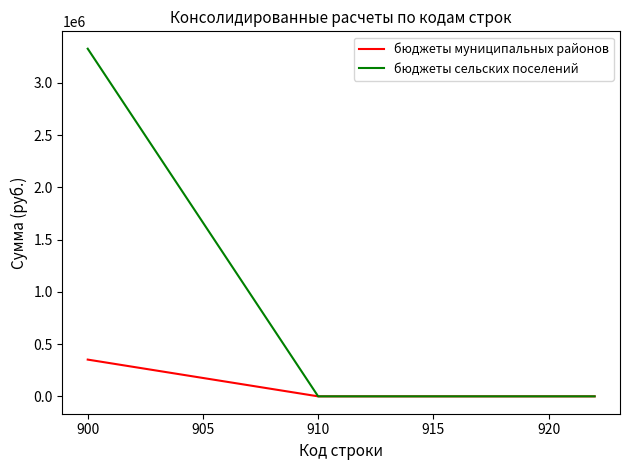

Rank the series by their maximum value, from highest to lowest.

бюджеты сельских поселений, бюджеты муниципальных районов